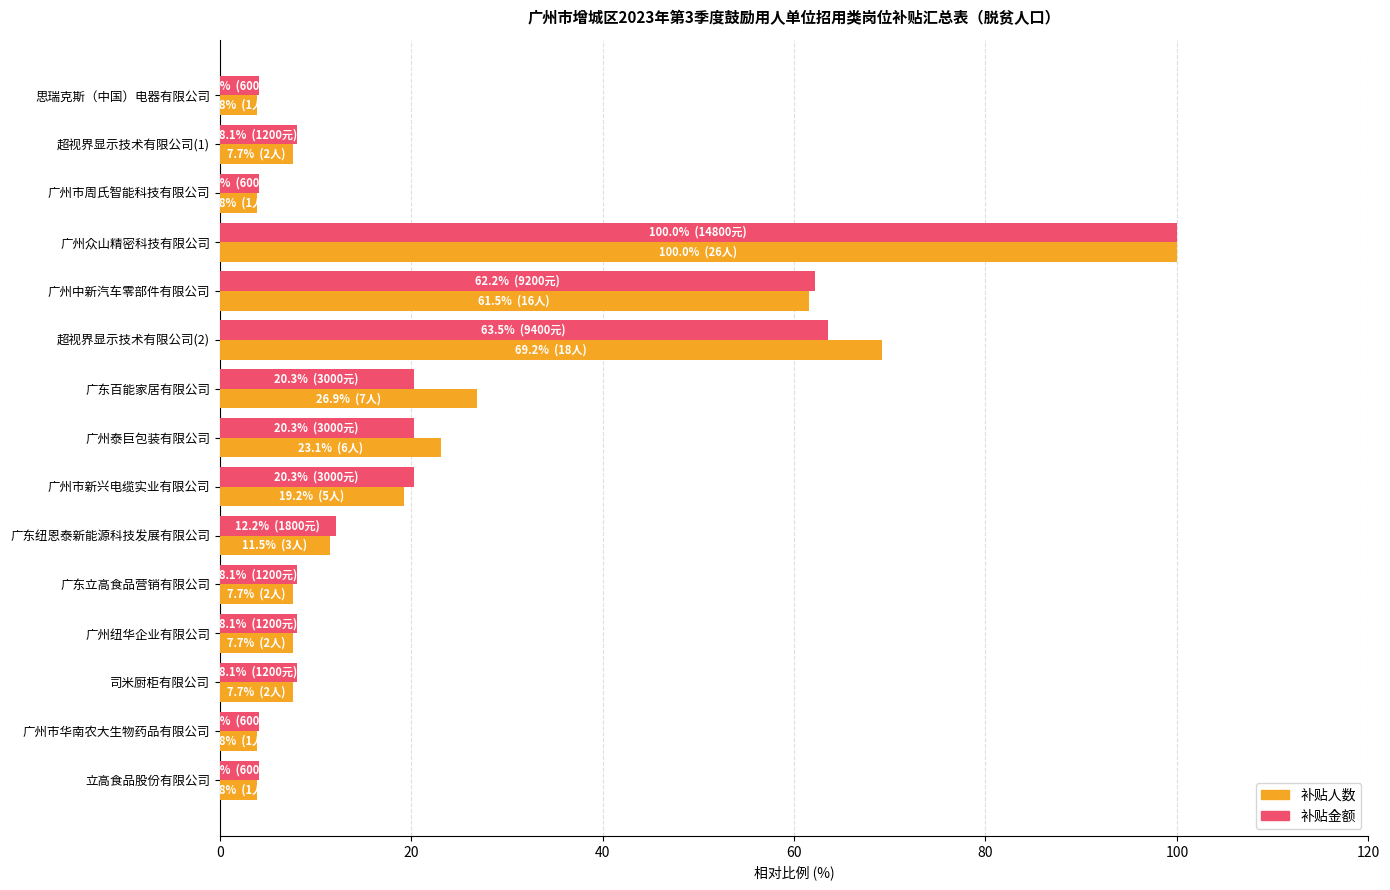

Which series has the widest spread of values?

补贴人数